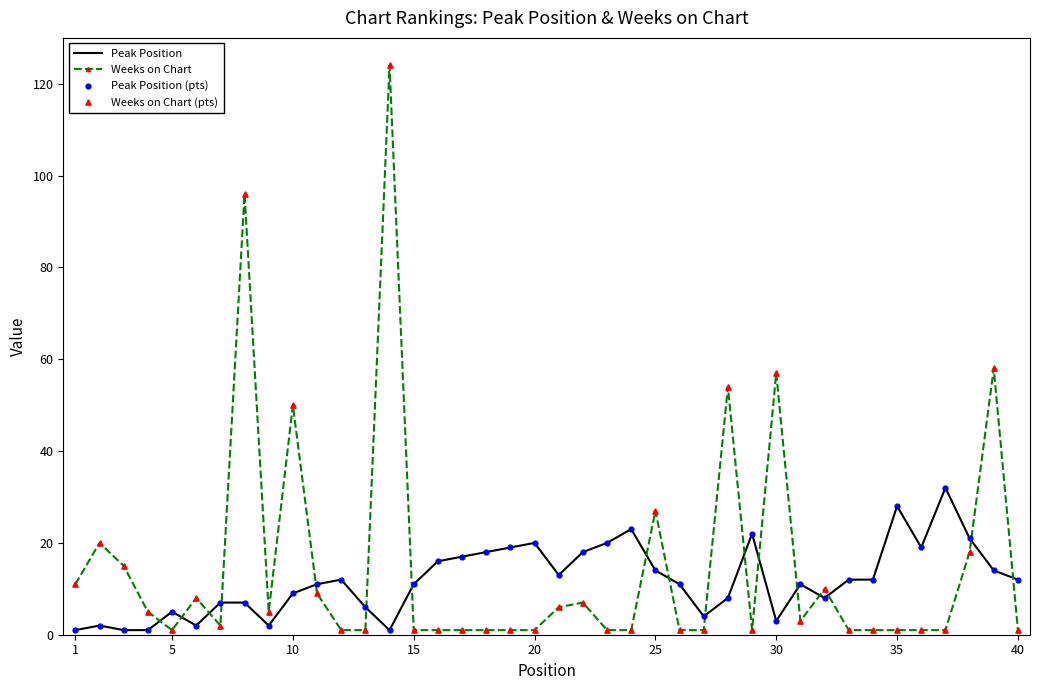

Which series has the largest range (max minus min)?

Weeks on Chart